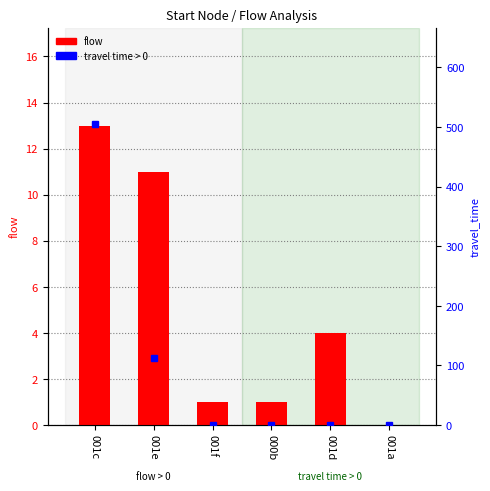

How many series are shown in this chart?

2